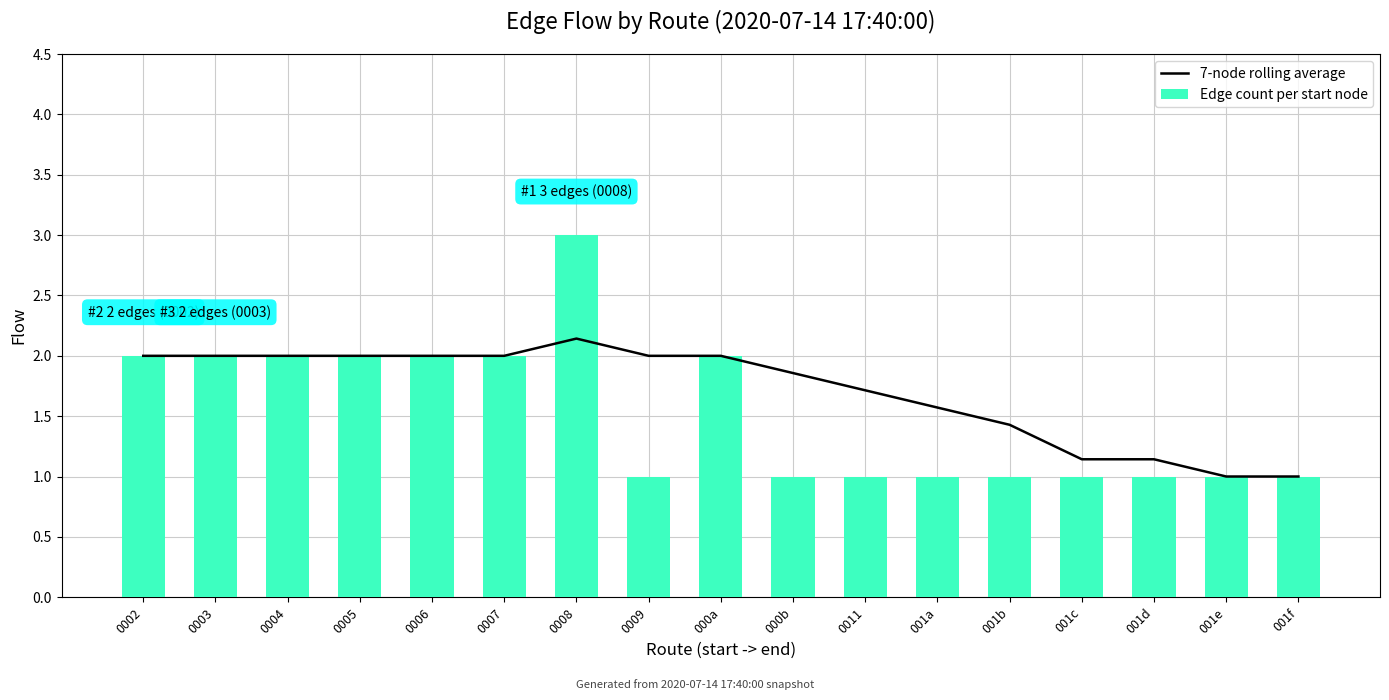

Which series has the largest total across all categories?

7-node rolling average